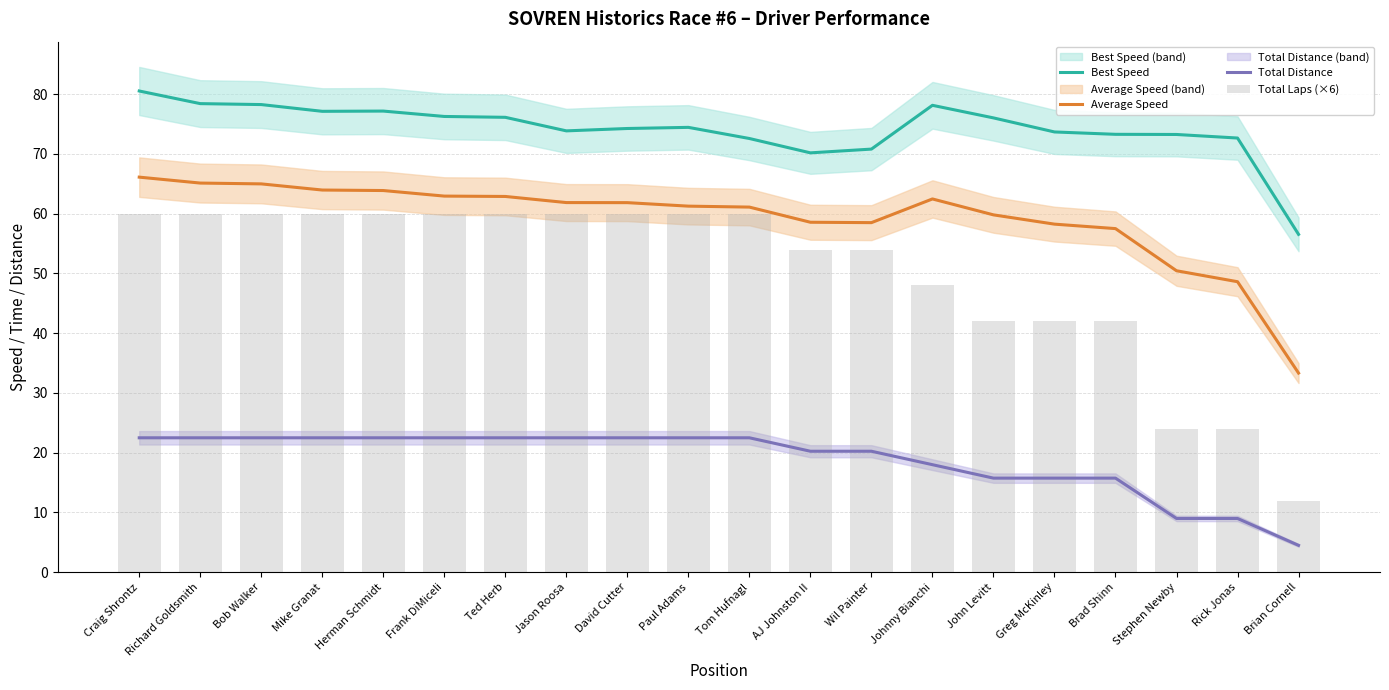

Which series has the largest range (max minus min)?

Total Laps (×6)